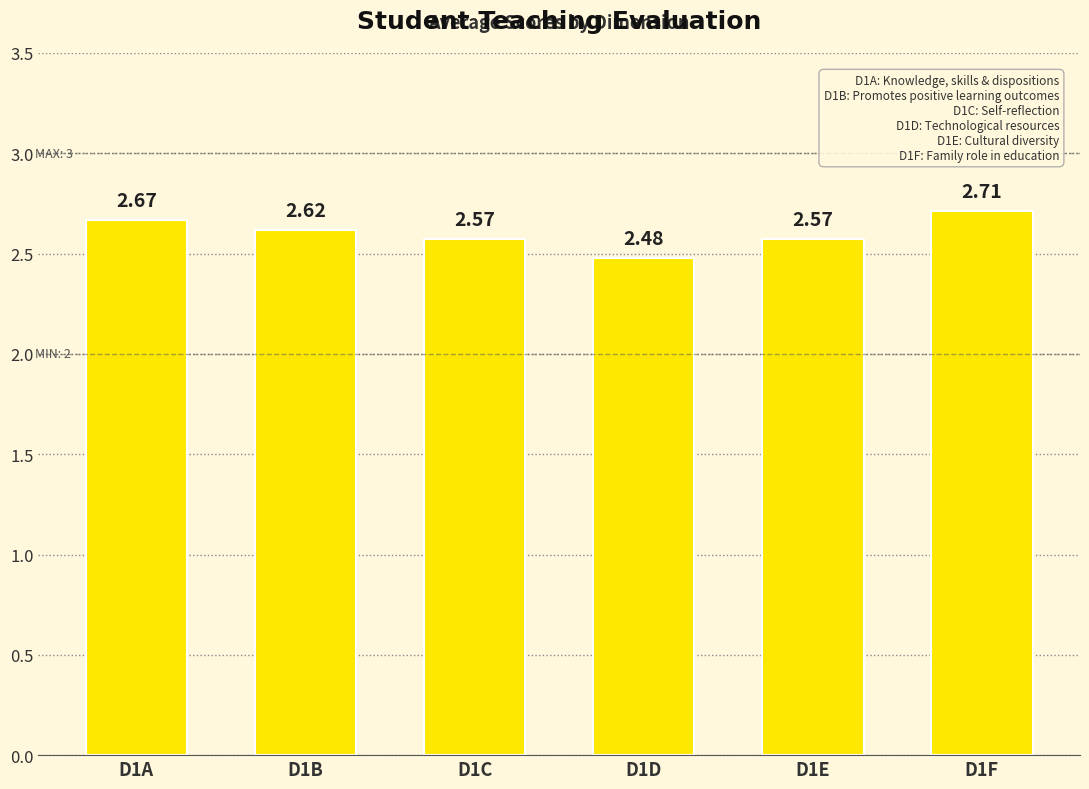

What is the sum of the values at D1C and D1F?

5.3